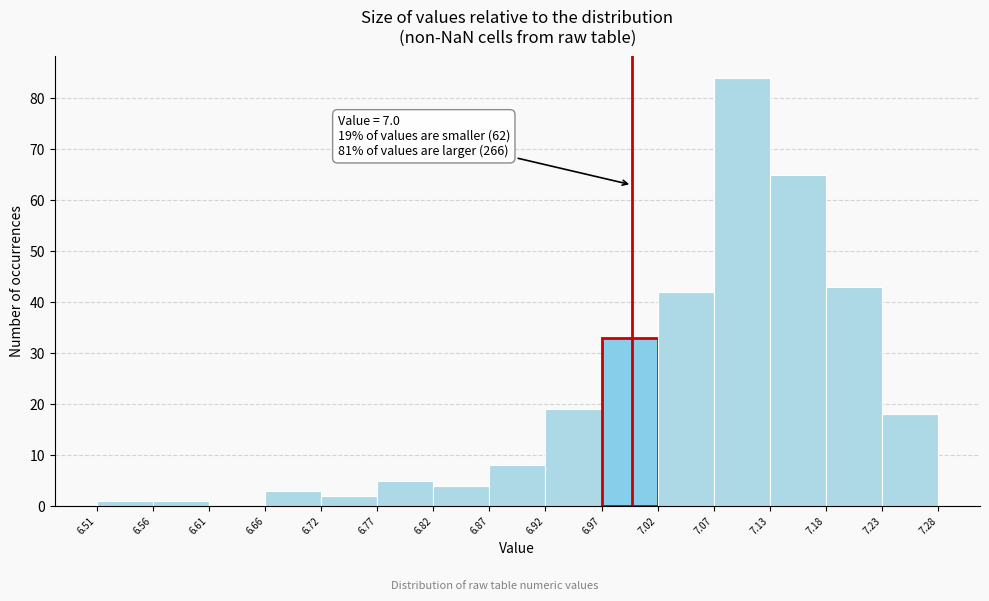

Which range on the x-axis has the tallest bar?

7.07 to 7.13